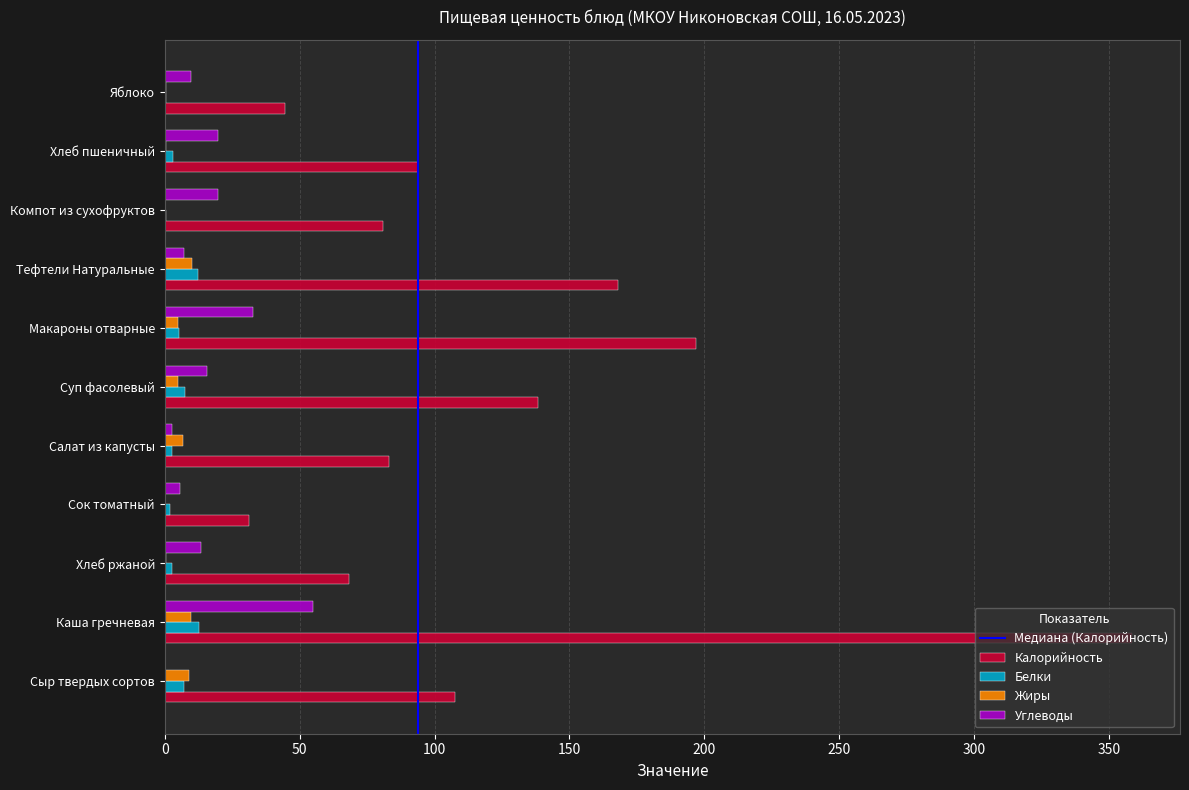

The value of Углеводы at Каша гречневая is 55.1. True or false?

True